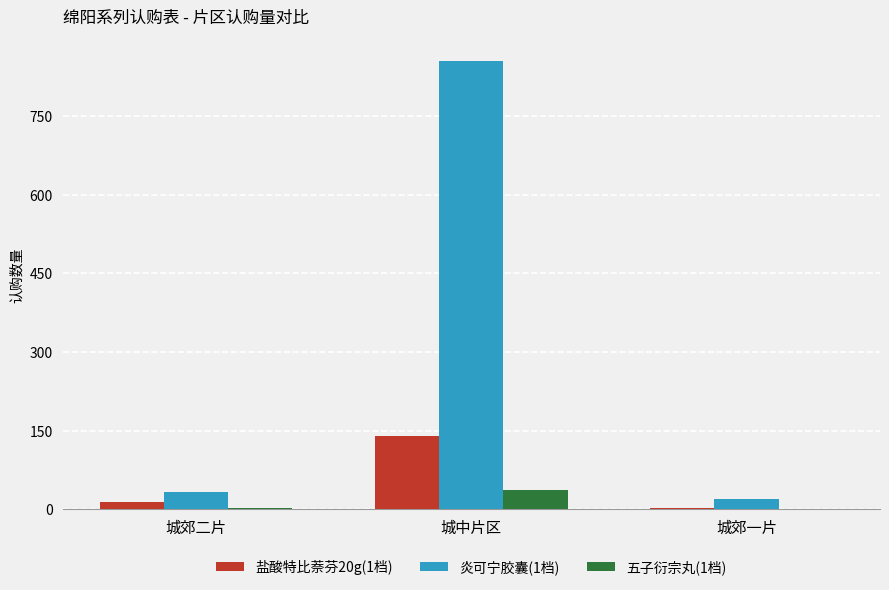

Between 城郊二片 and 城中片区, which series saw the biggest shift?

炎可宁胶囊(1档)